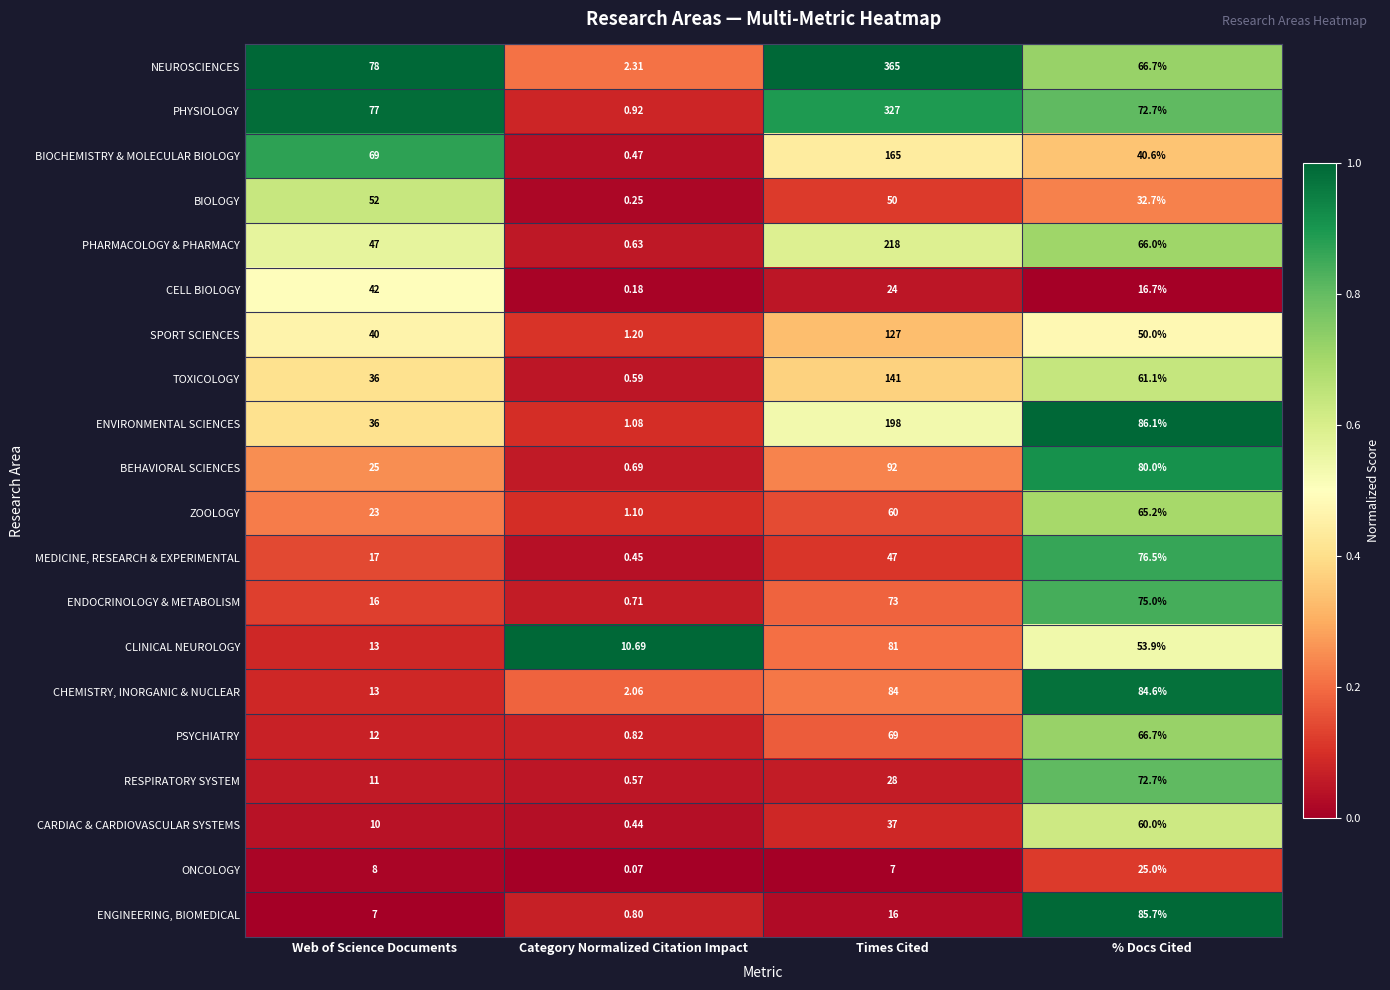

Which series has the widest spread of values?

NEUROSCIENCES